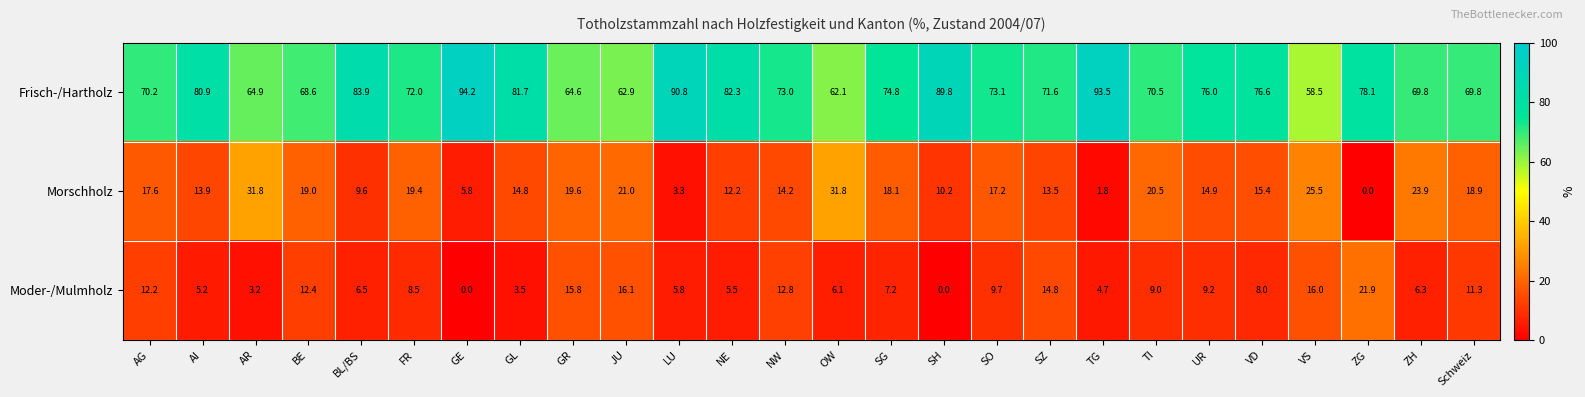

What is the average value of the Moder-/Mulmholz series?

8.9